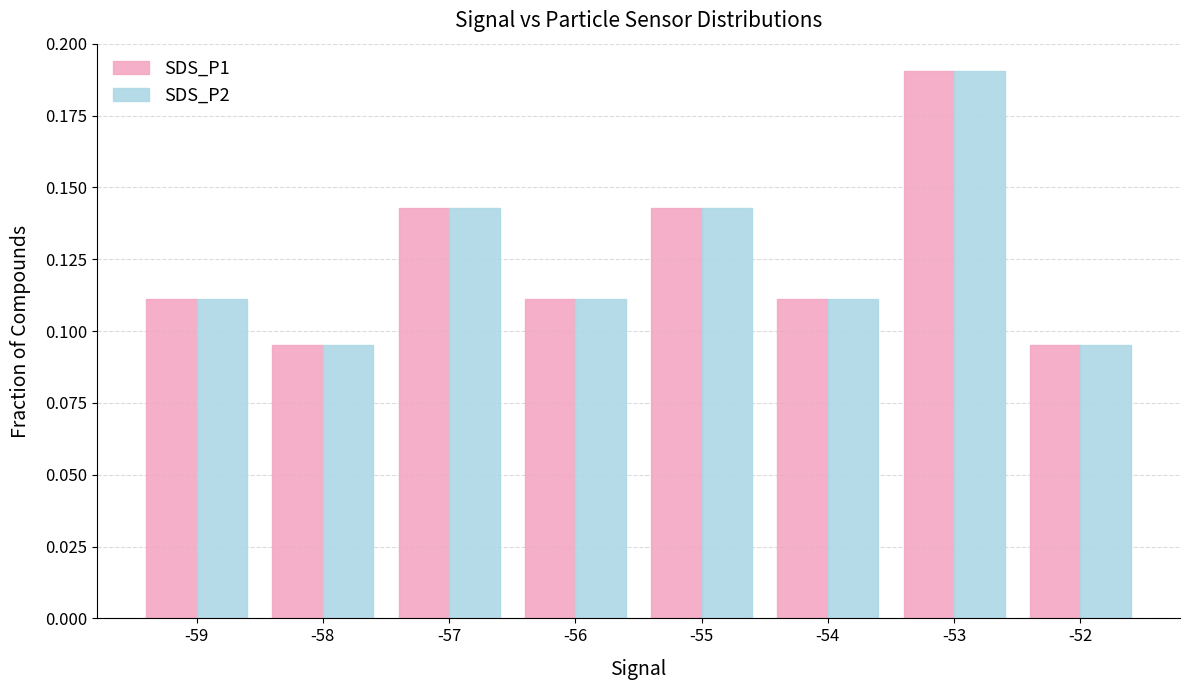

At which category is the sum across all series the highest?

-53